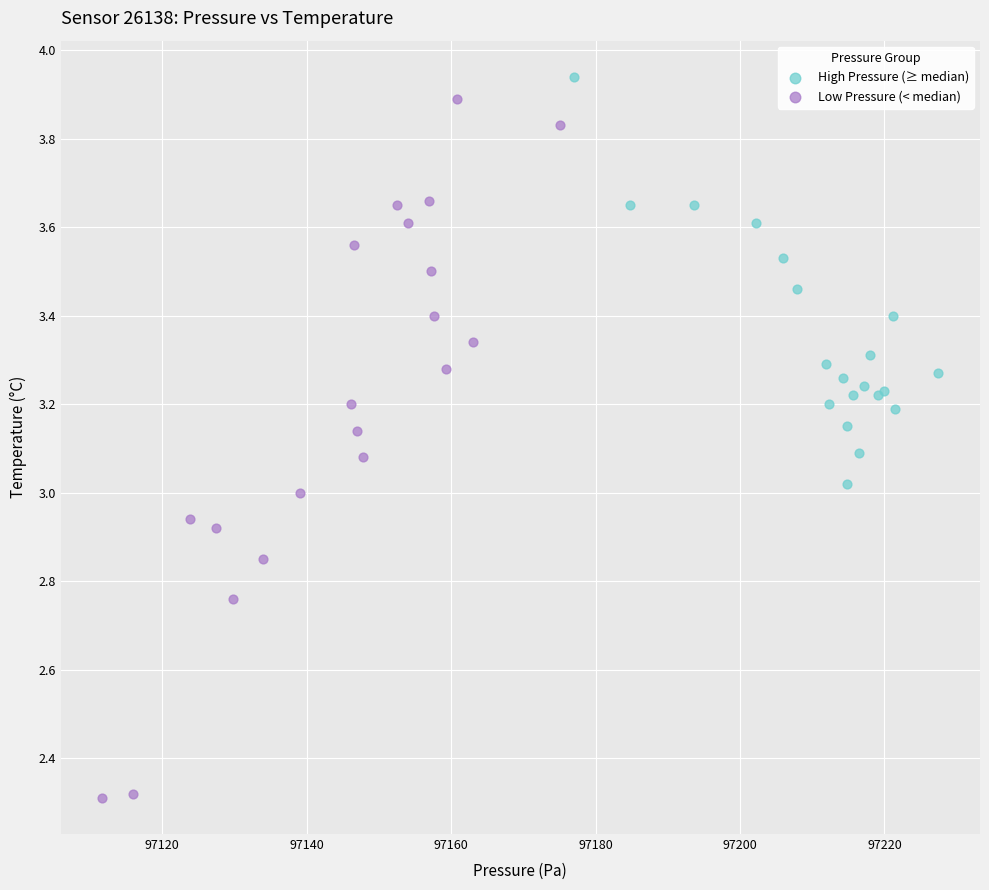

Which series reaches the minimum Y coordinate?

Low Pressure (< median)